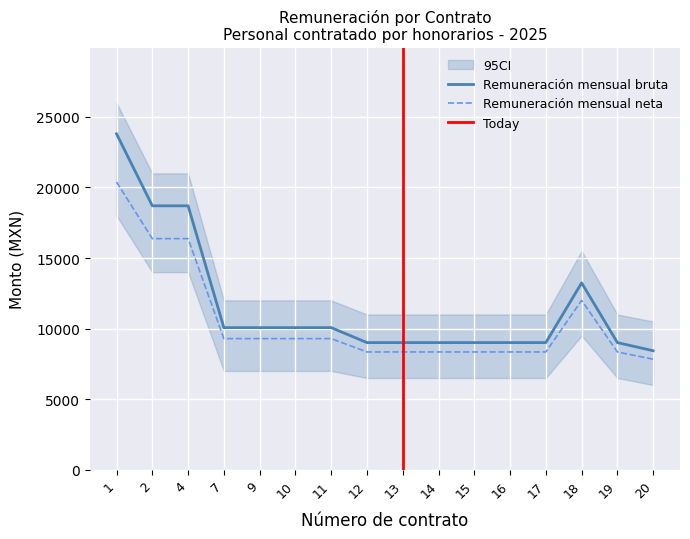

At which label does Remuneración mensual bruta first exceed 10069?

1